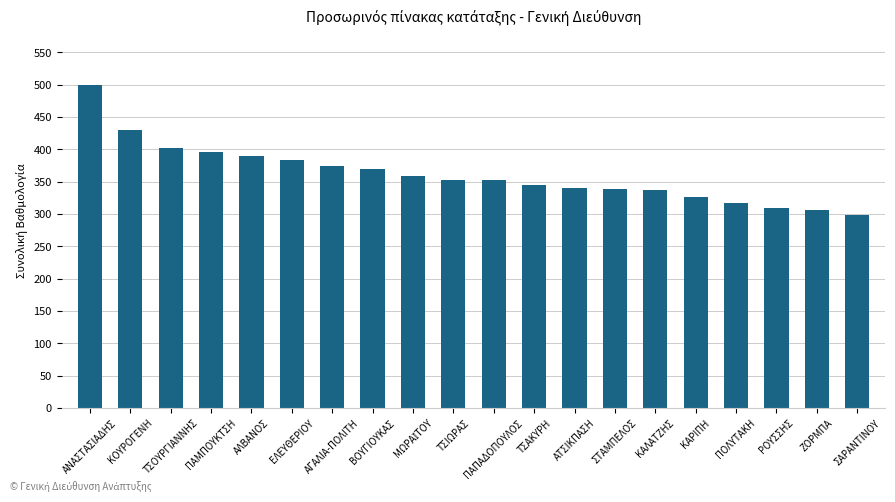

True or false: the data shows 401.3 at ΤΣΟΥΡΓΙΑΝΝΗΣ.

True